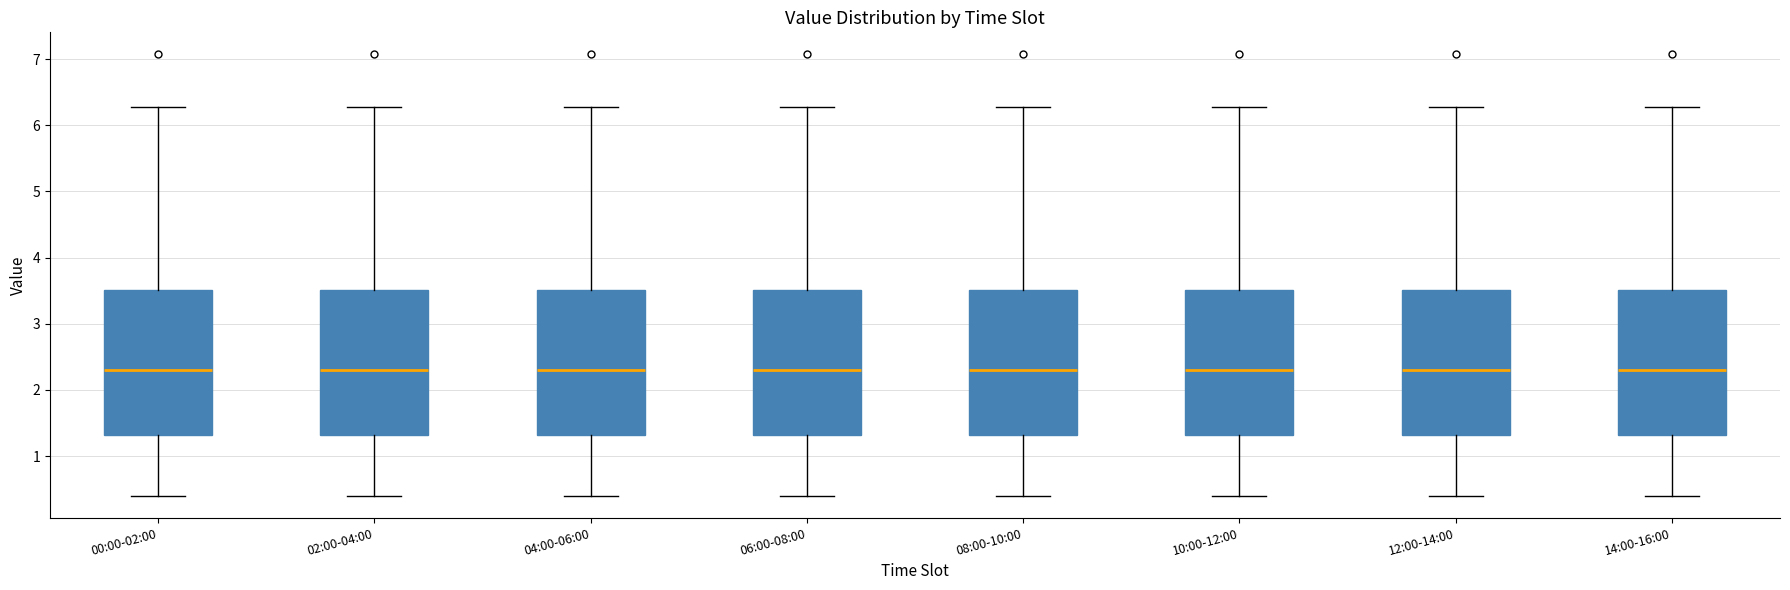

Reading left to right, transcribe this box plot: for each box, give where its median line is, the range the box spans, and where its two whiskers end, as read against the y-axis. The values are not printed on the chart, so give them approximately, as read against the axis.

00:00-02:00: median 2.3, box 1.3 to 3.5, whiskers 0.4 to 6.3
02:00-04:00: median 2.3, box 1.3 to 3.5, whiskers 0.4 to 6.3
04:00-06:00: median 2.3, box 1.3 to 3.5, whiskers 0.4 to 6.3
06:00-08:00: median 2.3, box 1.3 to 3.5, whiskers 0.4 to 6.3
08:00-10:00: median 2.3, box 1.3 to 3.5, whiskers 0.4 to 6.3
10:00-12:00: median 2.3, box 1.3 to 3.5, whiskers 0.4 to 6.3
12:00-14:00: median 2.3, box 1.3 to 3.5, whiskers 0.4 to 6.3
14:00-16:00: median 2.3, box 1.3 to 3.5, whiskers 0.4 to 6.3